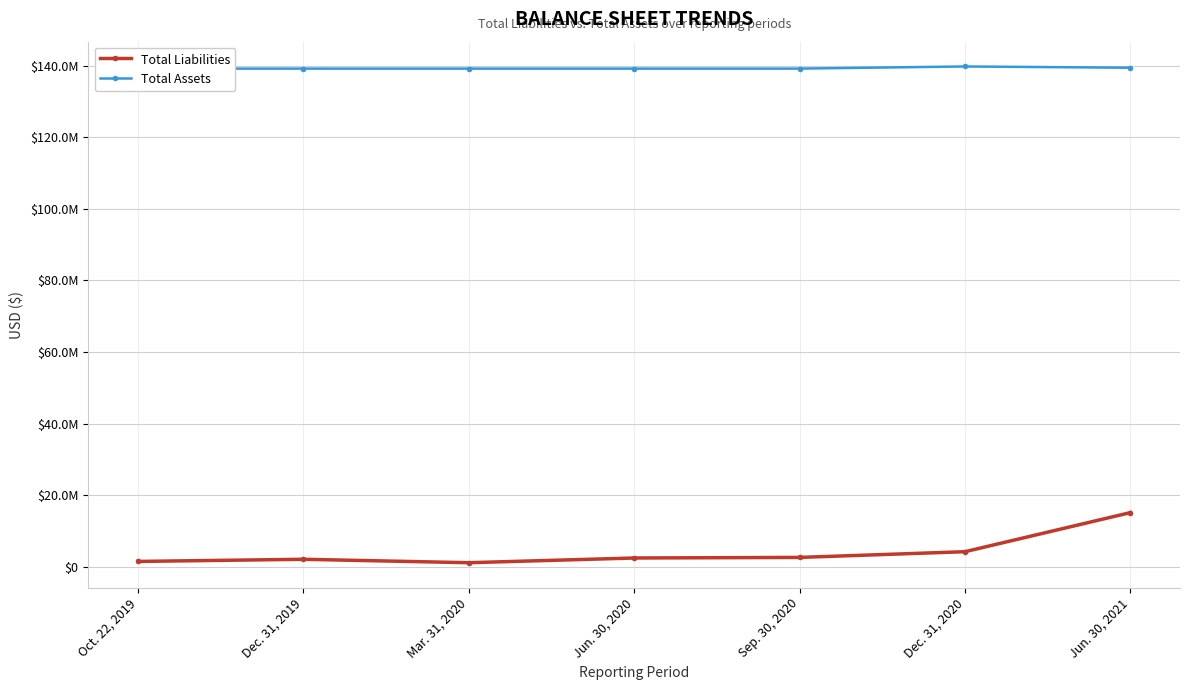

How many interior local valleys does the Total Liabilities series have?

1